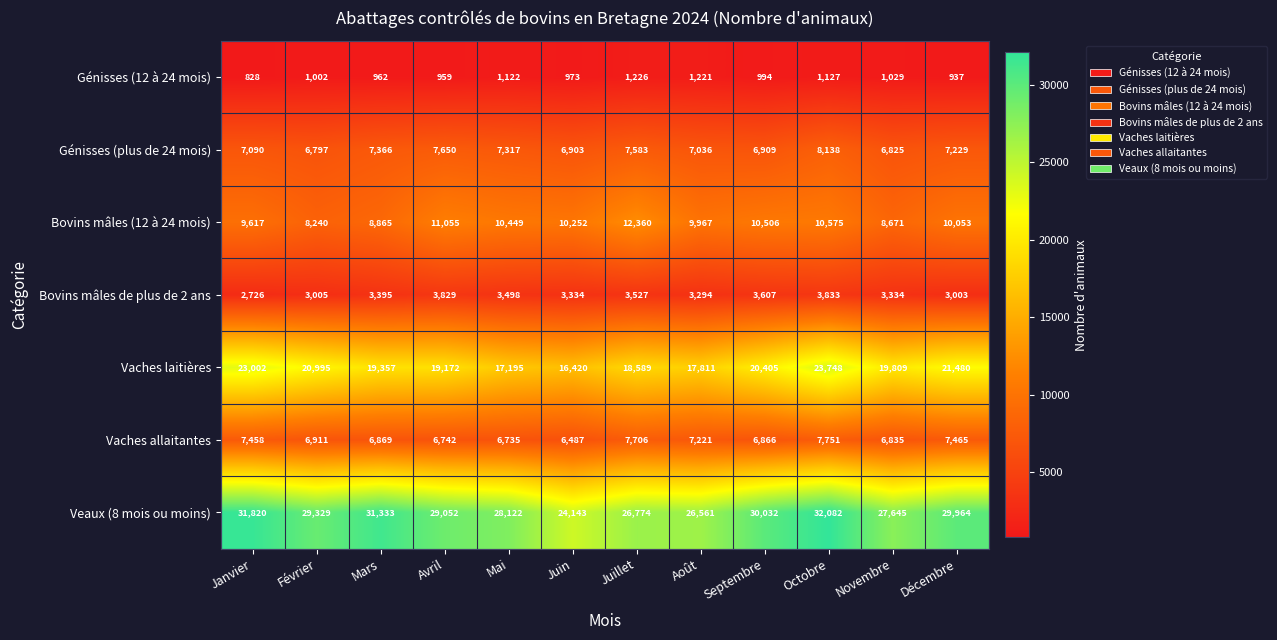

The value of Veaux (8 mois ou moins) at Février is 47824. True or false?

False